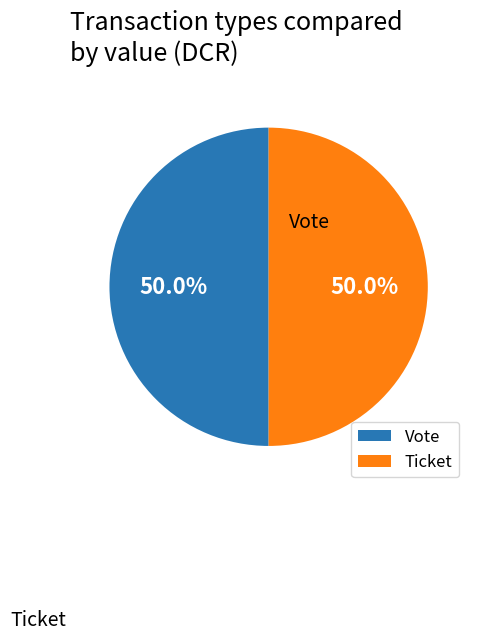

Is it true that Vote is 99% of the pie?

False